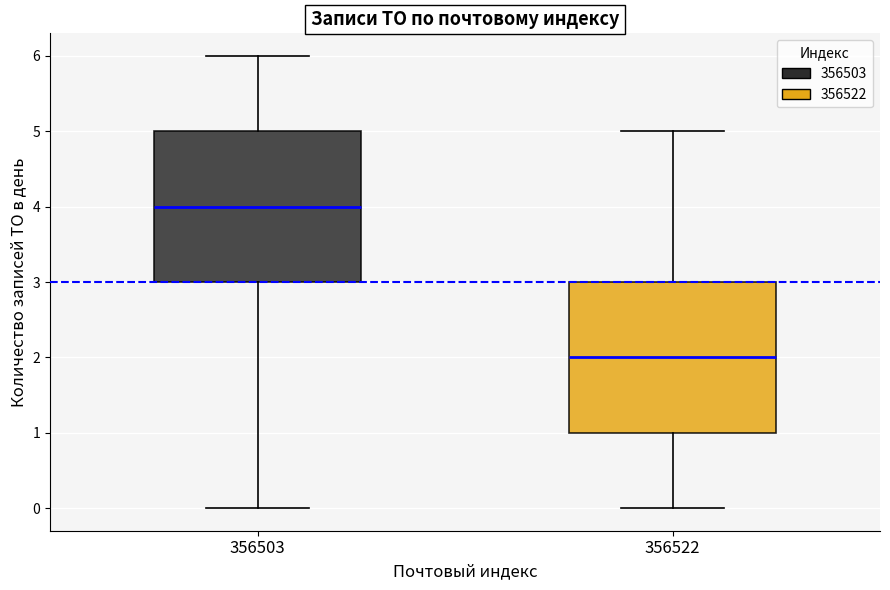

Reading left to right, read every box against the y-axis: the position of its median line, the range the box covers, and the ends of its whiskers. The values are not printed on the chart, so give them approximately, as read against the axis.

356503: median 4, box 3 to 5, whiskers 0 to 6
356522: median 2, box 1 to 3, whiskers 0 to 5